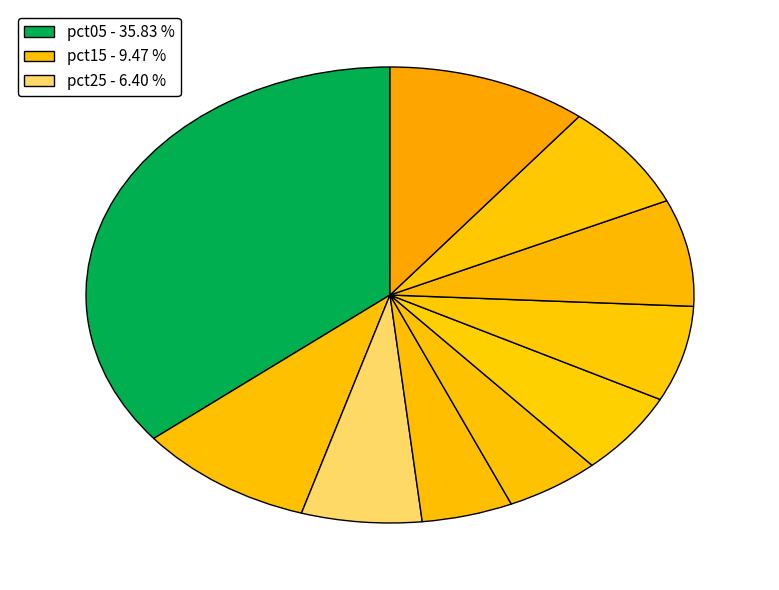

Does any single category account for the majority?

No